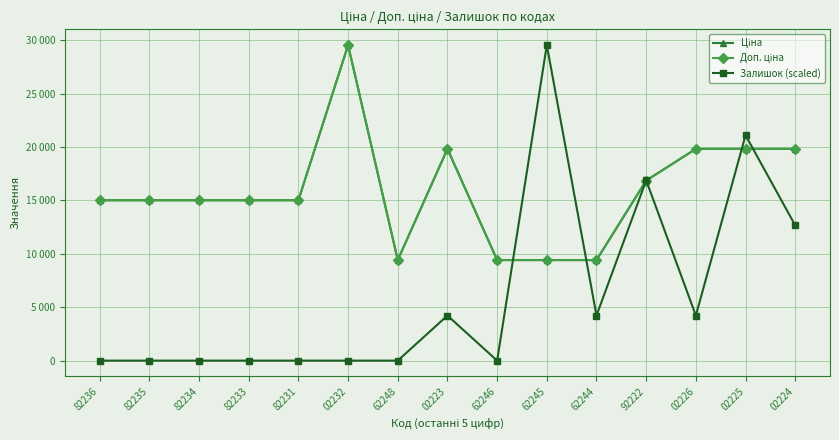

Does the chart display data point markers on the line(s)?

Yes